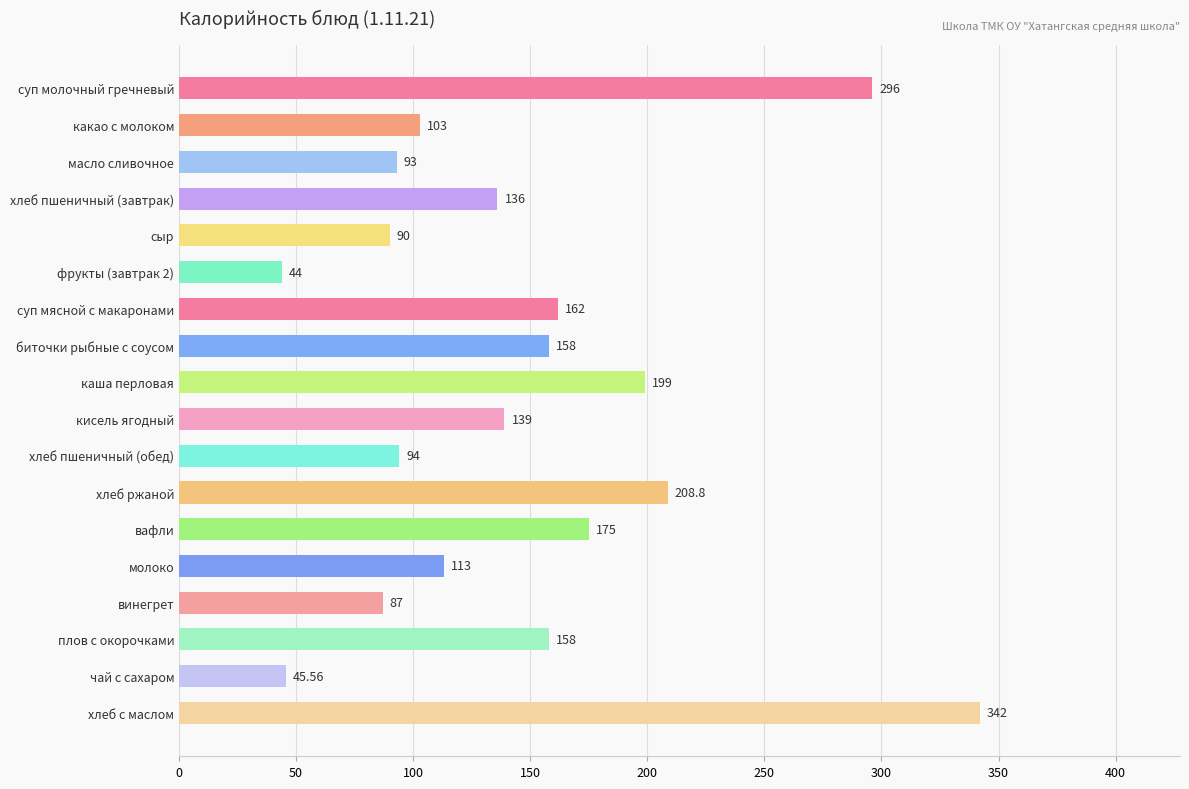

Are the bars grouped side by side (vs. stacked)?

No